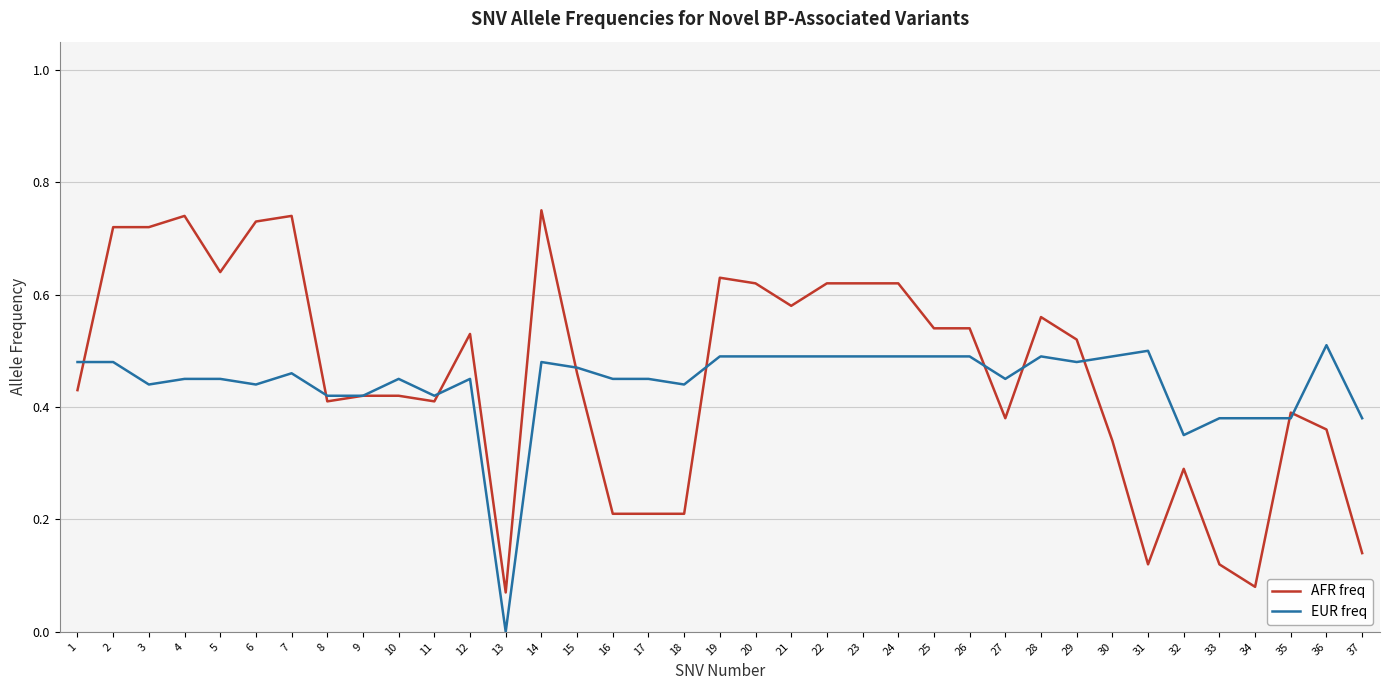

Is the value of AFR freq at 32 greater than the value of EUR freq at 14?

No